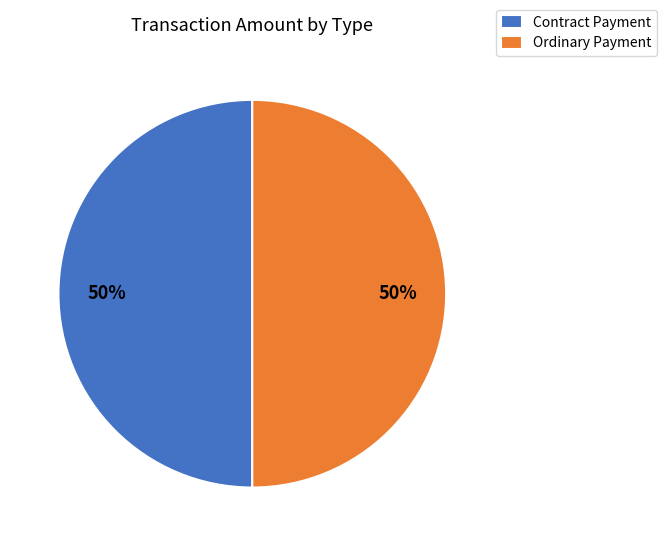

The Contract Payment slice represents 60% of the pie. True or false?

False